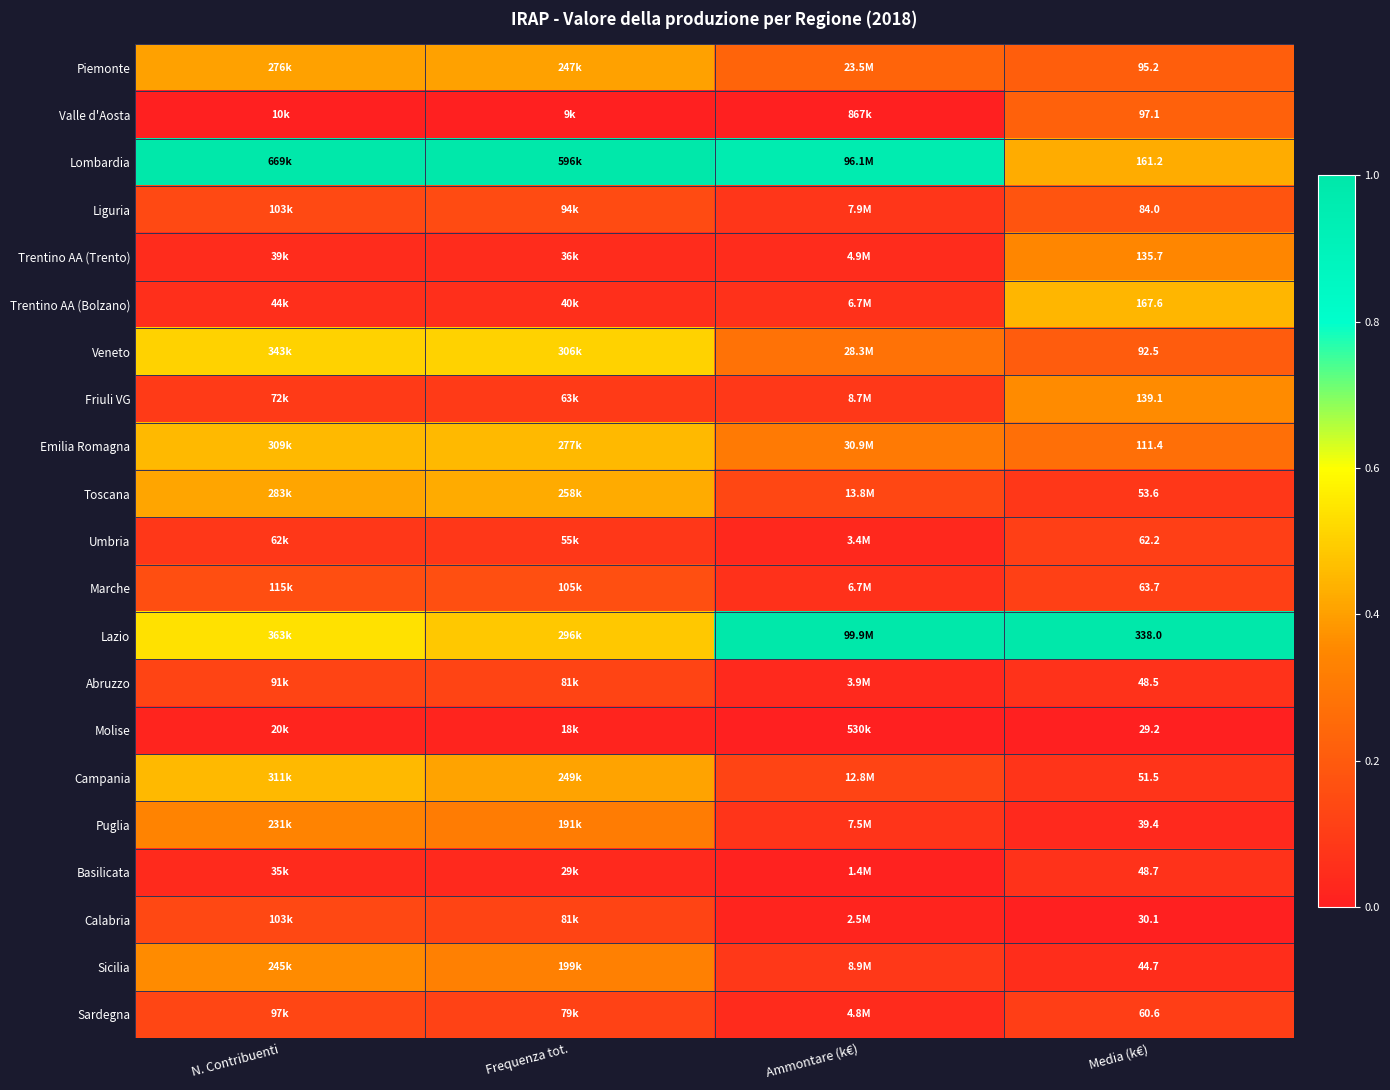

What is the difference between the highest and lowest values at Media (k€)?

308.8